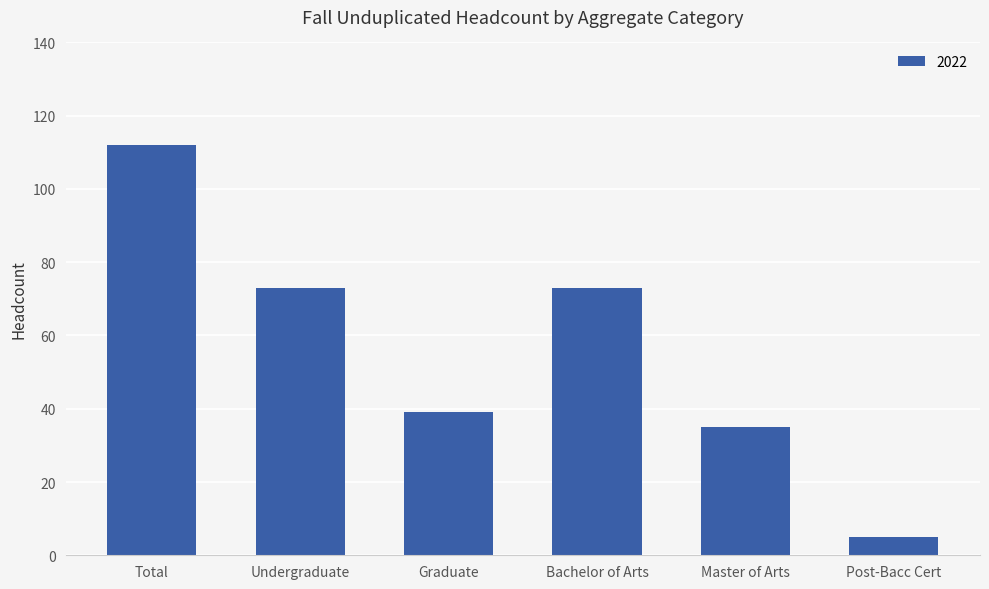

What value does the data have at Master of Arts, to the nearest 50?

50